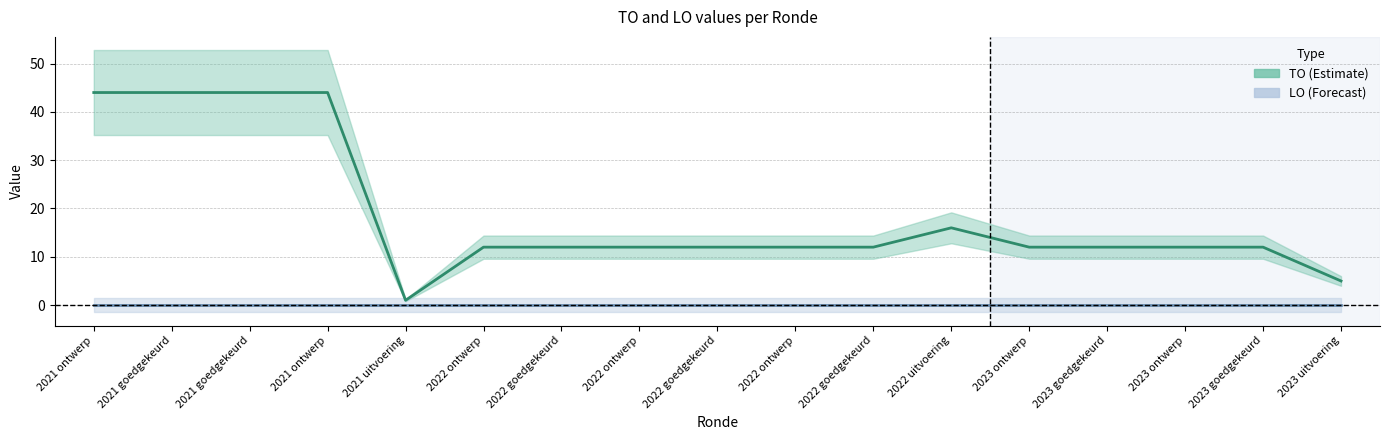

At which category is the sum across all series the highest?

2021 ontwerp